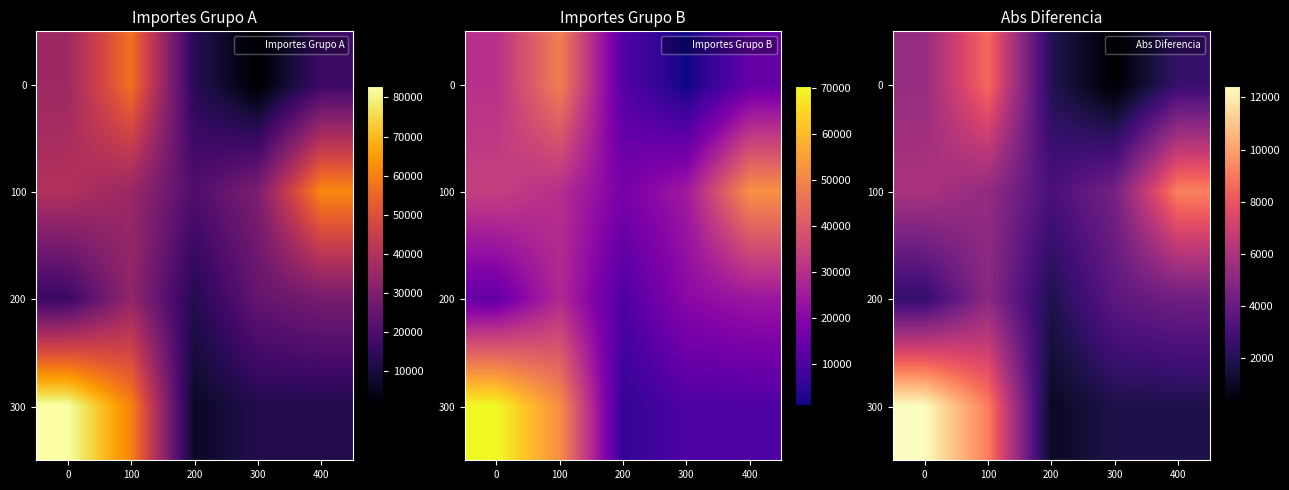

True or false: 0 has a value of 2518.8 at 400.

True